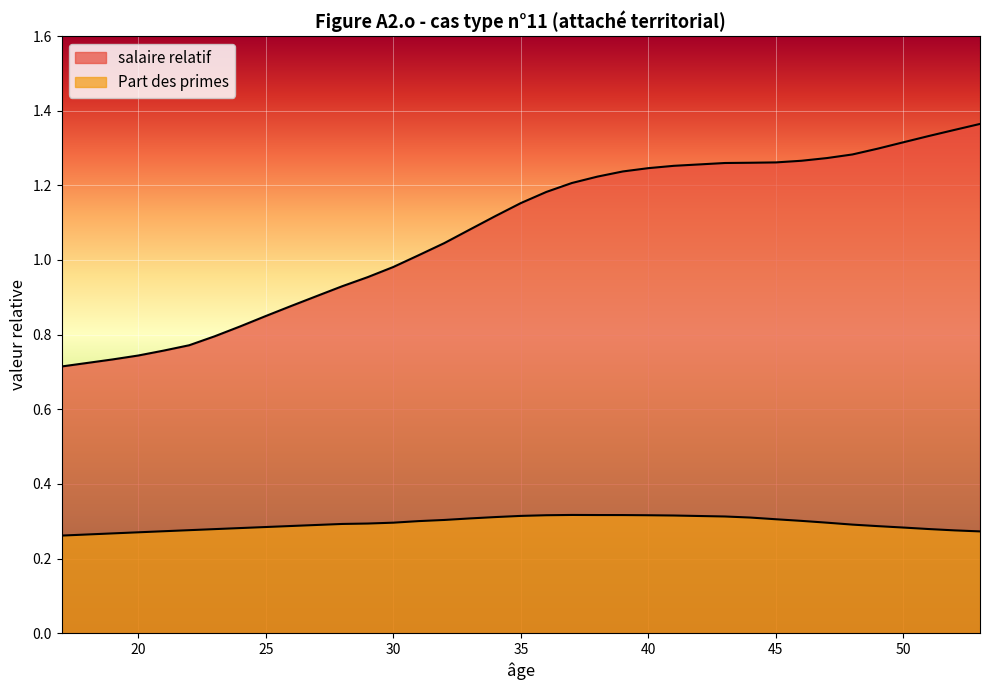

True or false: salaire relatif and Part des primes cross at least once.

False